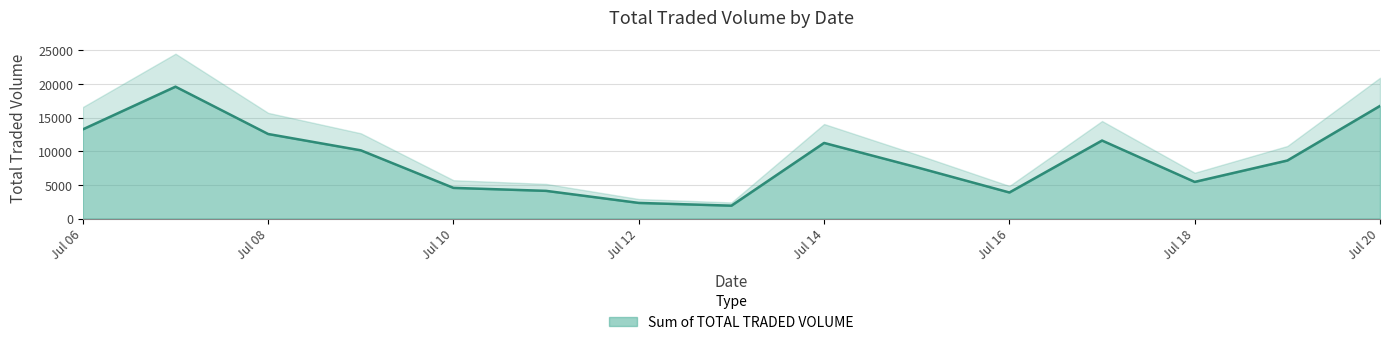

What is the value of the 15th point from the left?

16753